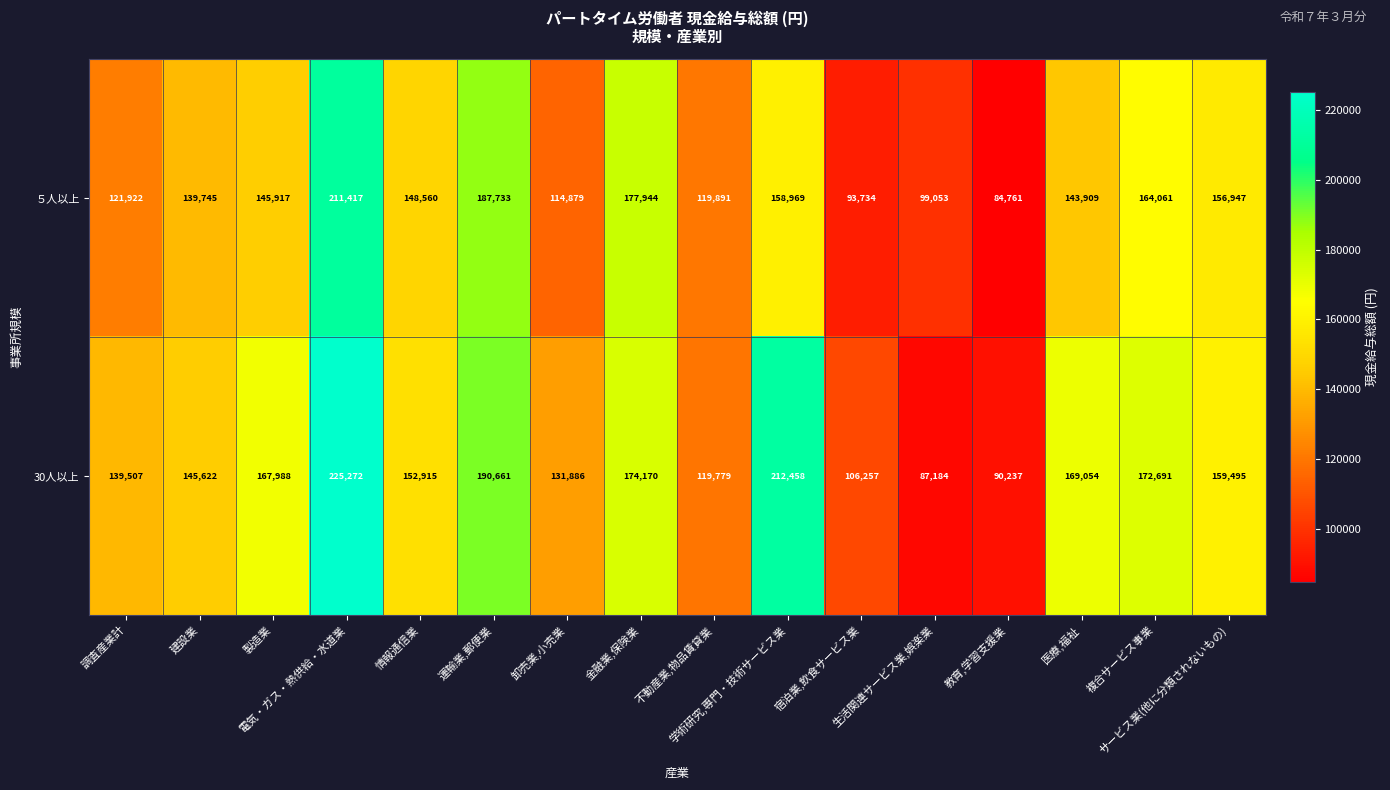

What is the difference between the maximum and minimum values in the ５人以上 series?

126656